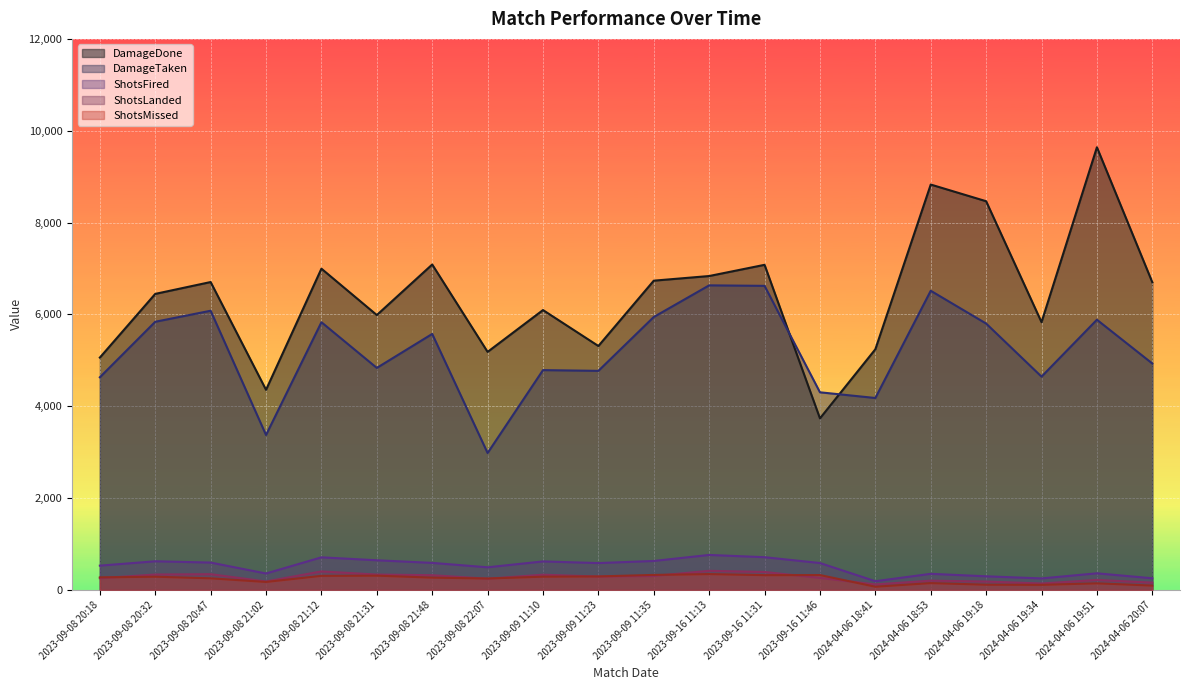

What is the label of the 19th point from the right?

2023-09-08 20:32